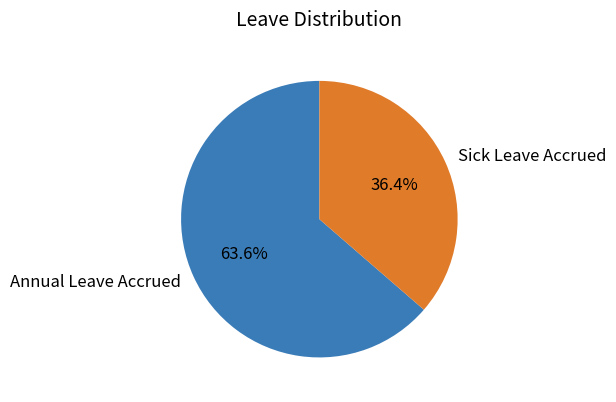

Does Annual Leave Accrued account for over 50% of the chart?

Yes